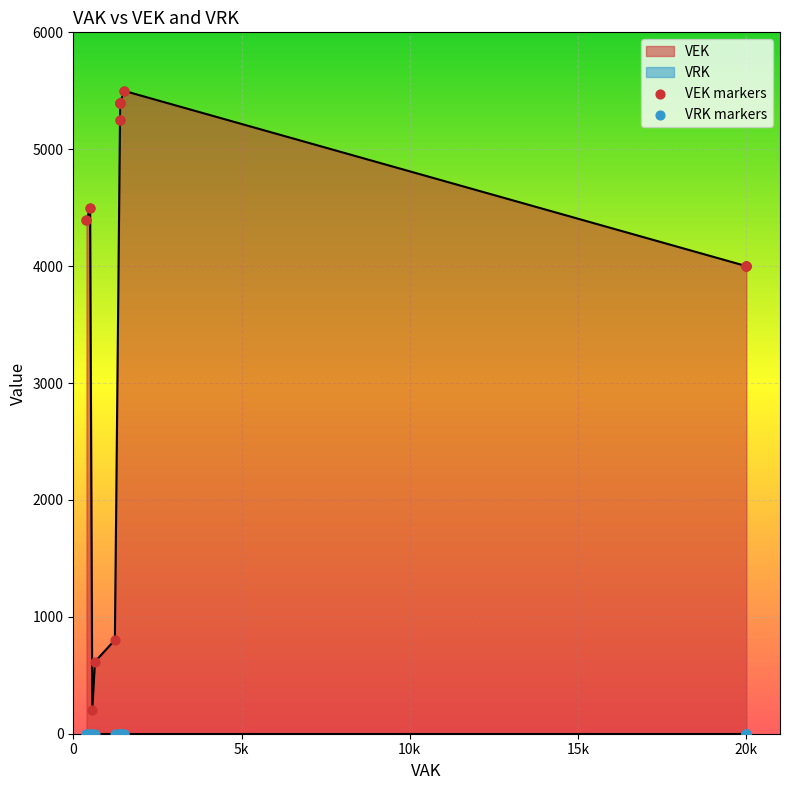

Which series reaches the minimum Y coordinate?

VRK